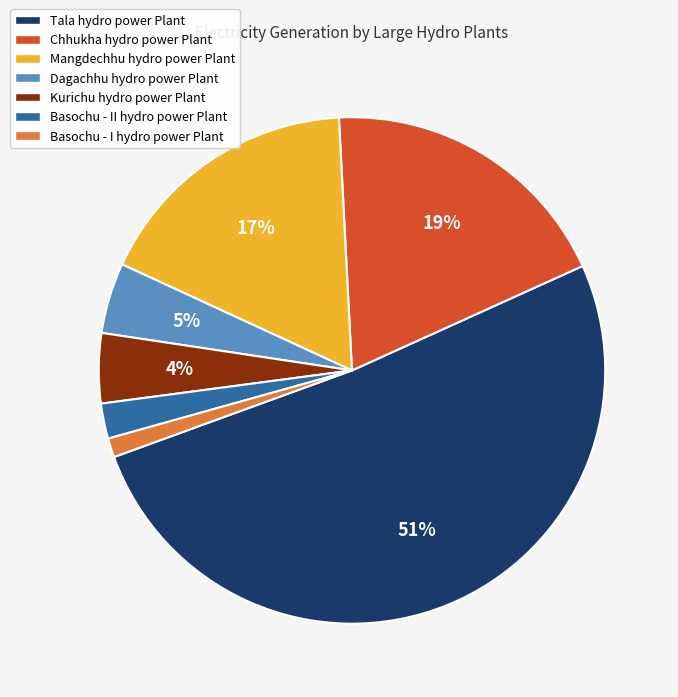

What percentage is the Kurichu hydro power Plant slice, to the nearest percent?

4%